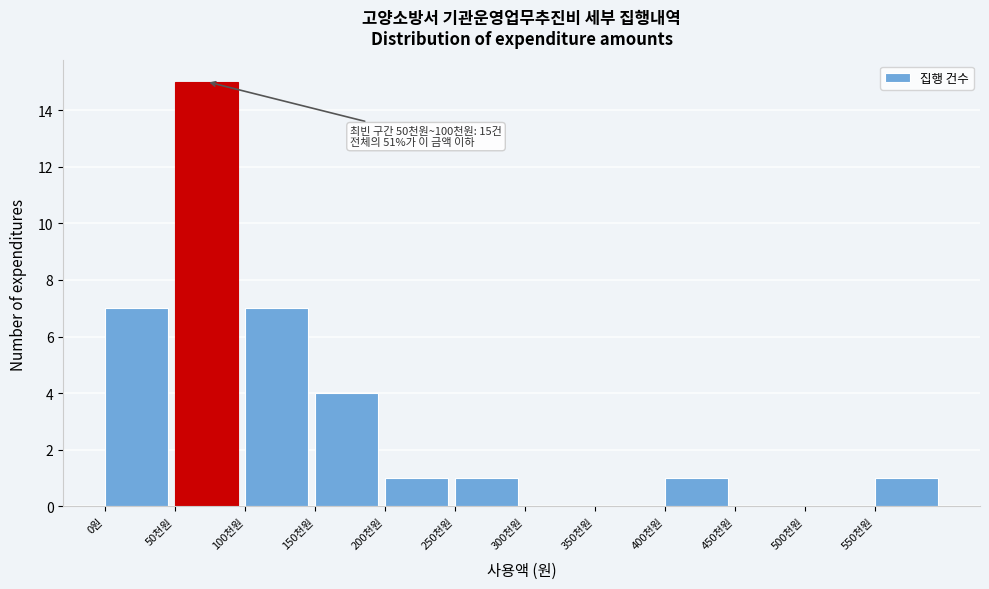

Reading left to right, list all the values displayed in this chart.

0원=7	50천원=15	100천원=7	150천원=4	200천원=1	250천원=1	300천원=0	350천원=0	400천원=1	450천원=0	500천원=0	550천원=1